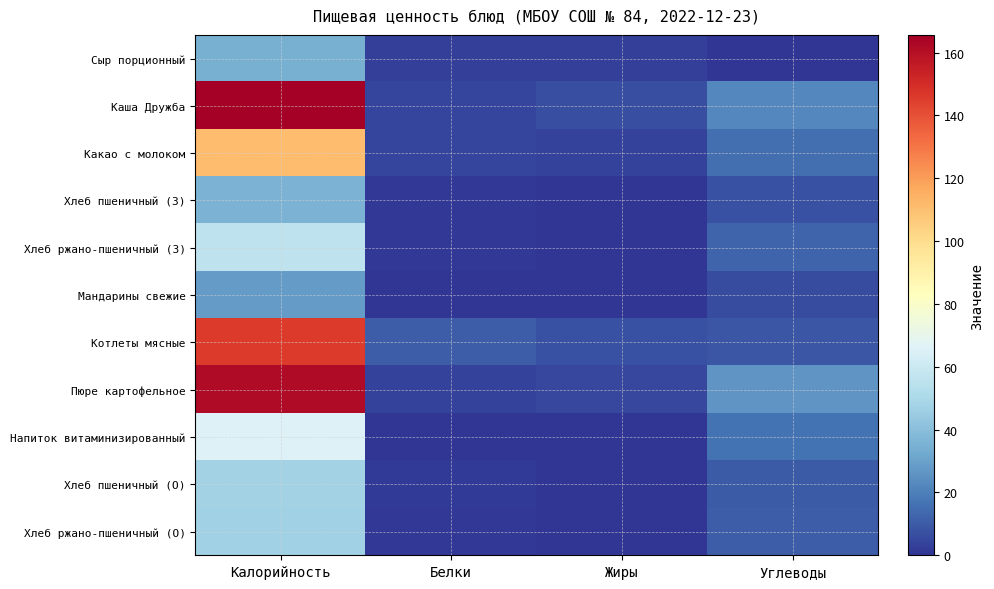

Reading right to left, what are all the values shown in this chart?

Сыр порционный: Углеводы=0.0	Жиры=2.7	Белки=2.7	Калорийность=34.7
Каша Дружба: Углеводы=22.1	Жиры=6.6	Белки=4.4	Калорийность=165.7
Какао с молоком: Углеводы=15.0	Жиры=3.8	Белки=4.1	Калорийность=110.8
Хлеб пшеничный (З): Углеводы=7.5	Жиры=0.1	Белки=1.1	Калорийность=35.6
Хлеб ржано-пшеничный (З): Углеводы=12.4	Жиры=0.2	Белки=1.2	Калорийность=56.0
Мандарины свежие: Углеводы=6.0	Жиры=0.2	Белки=0.6	Калорийность=28.0
Котлеты мясные: Углеводы=8.9	Жиры=7.5	Белки=10.6	Калорийность=145.8
Пюре картофельное: Углеводы=26.4	Жиры=4.7	Белки=3.4	Калорийность=161.4
Напиток витаминизированный: Углеводы=16.5	Жиры=0.0	Белки=0.0	Калорийность=65.9
Хлеб пшеничный (О): Углеводы=9.9	Жиры=0.2	Белки=1.5	Калорийность=47.5
Хлеб ржано-пшеничный (О): Углеводы=10.5	Жиры=0.1	Белки=1.0	Калорийность=47.1